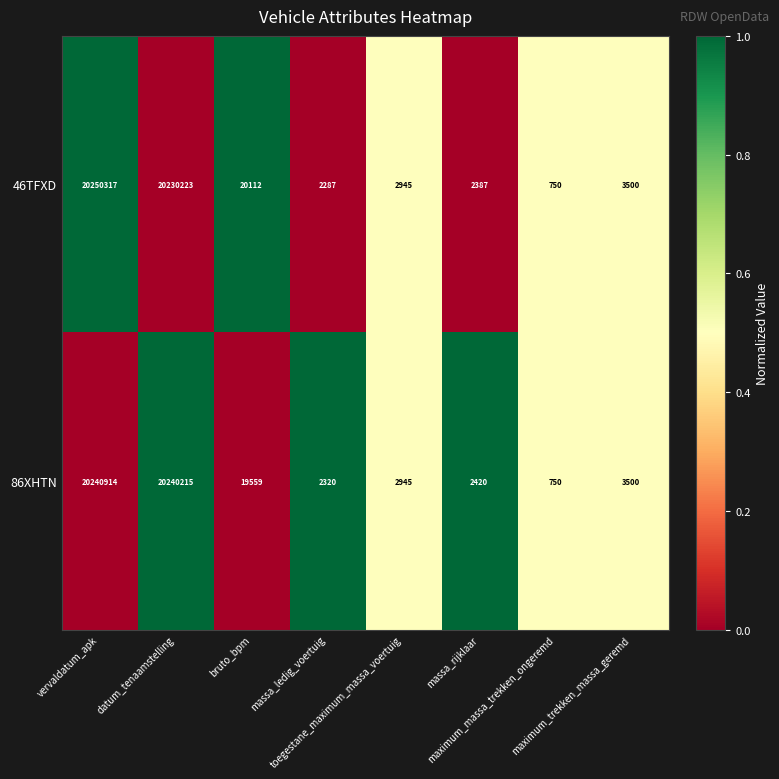

What is the difference between the second highest and minimum values in the 46TFXD series?

20229473